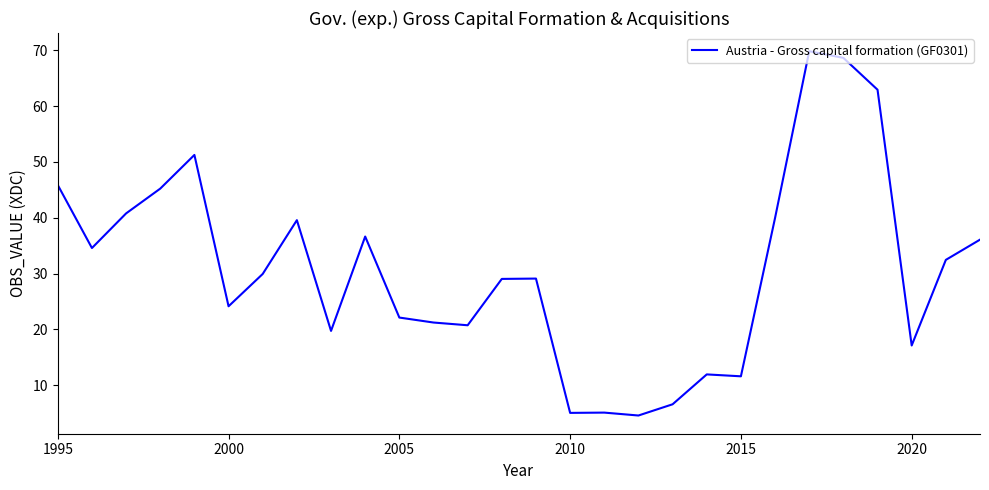

Is this an area chart (filled region under the line)?

No